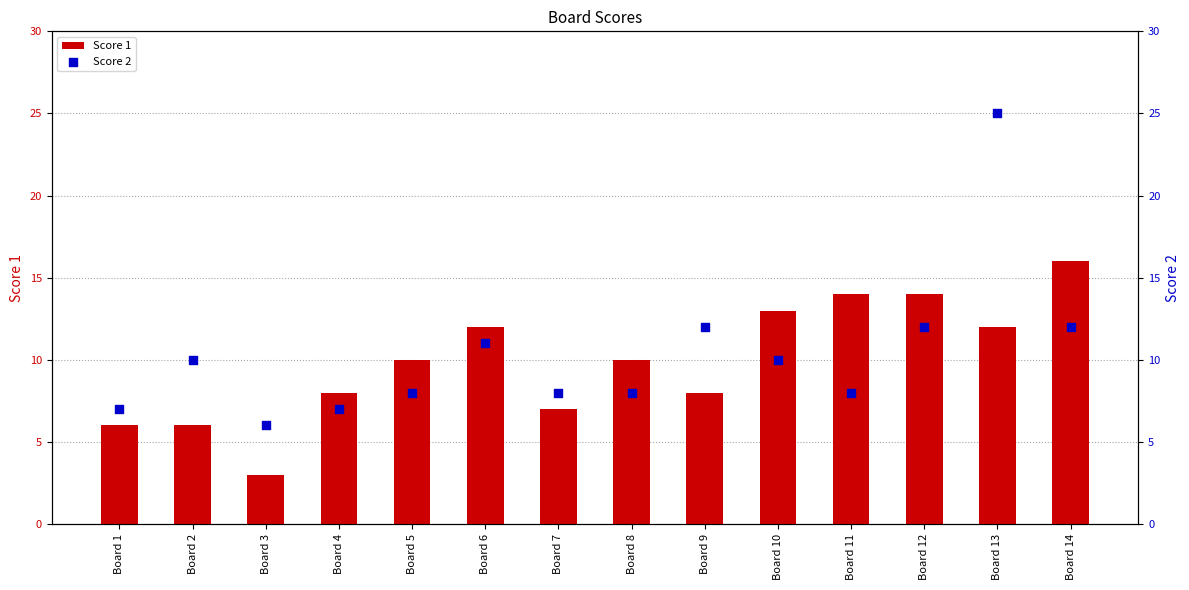

What are all the series names shown in the legend?

Score 1, Score 2